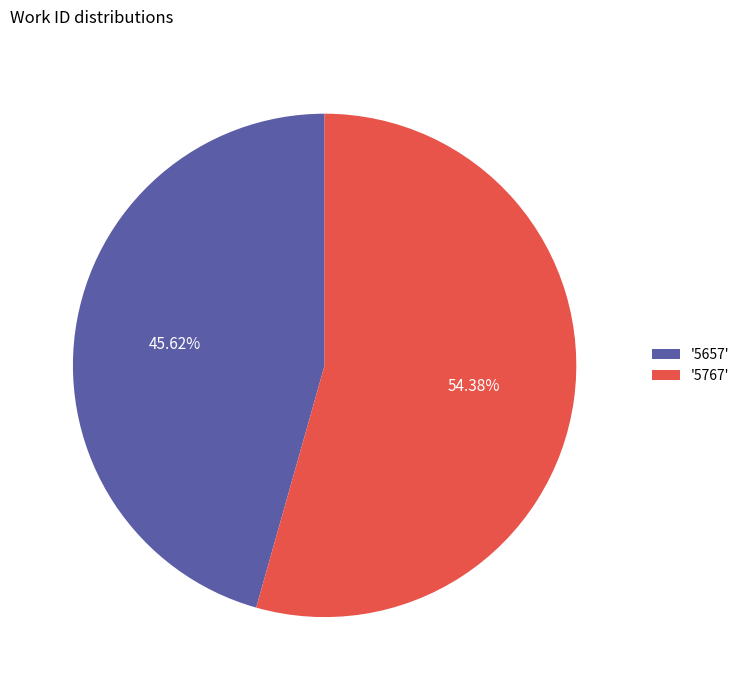

Is the sum of '5767' and '5657' greater than half?

Yes